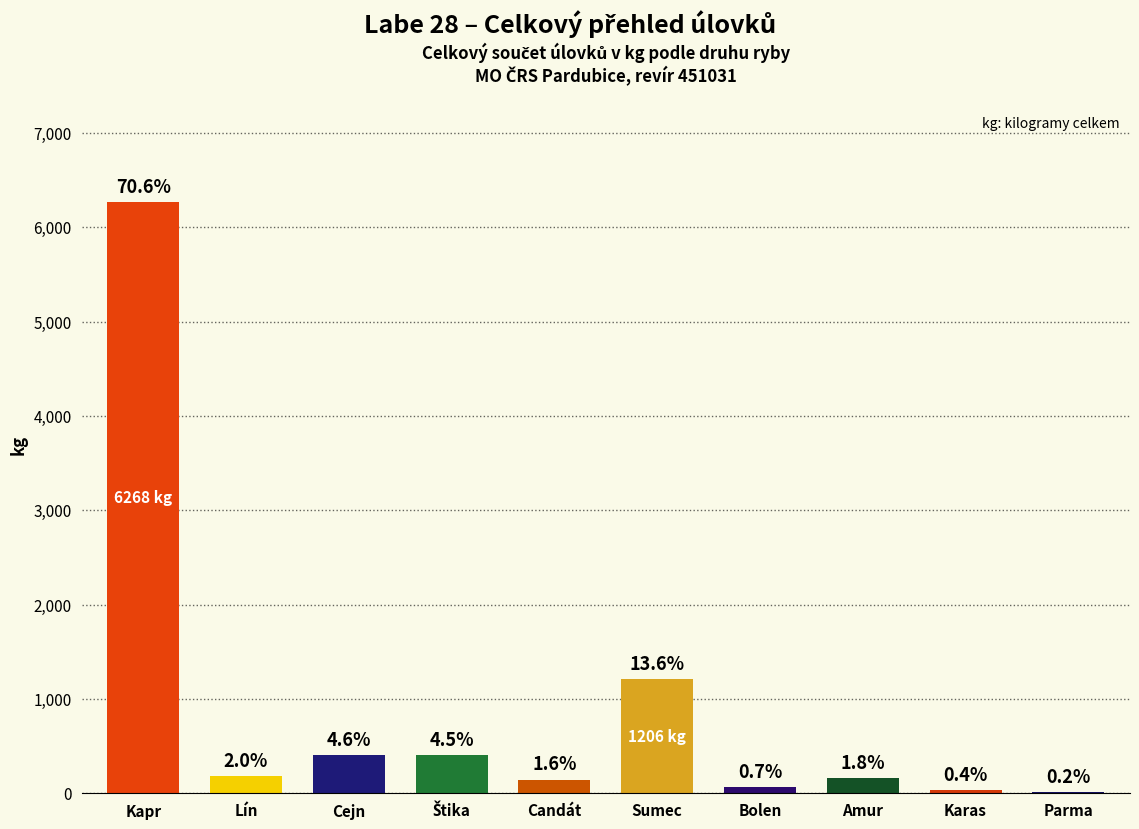

What position from the right is Parma?

1